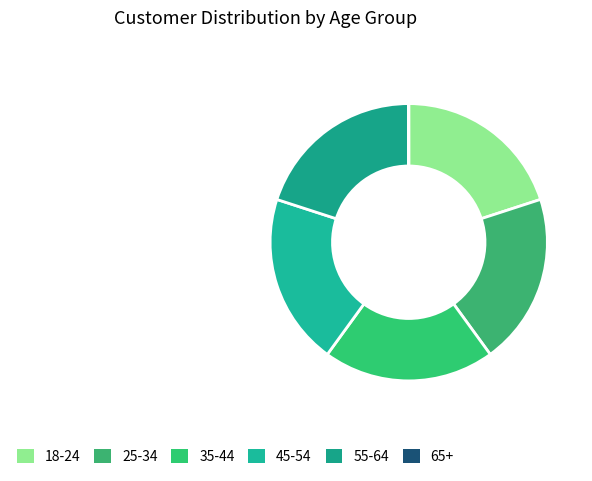

What is the largest slice in the pie chart?

18-24